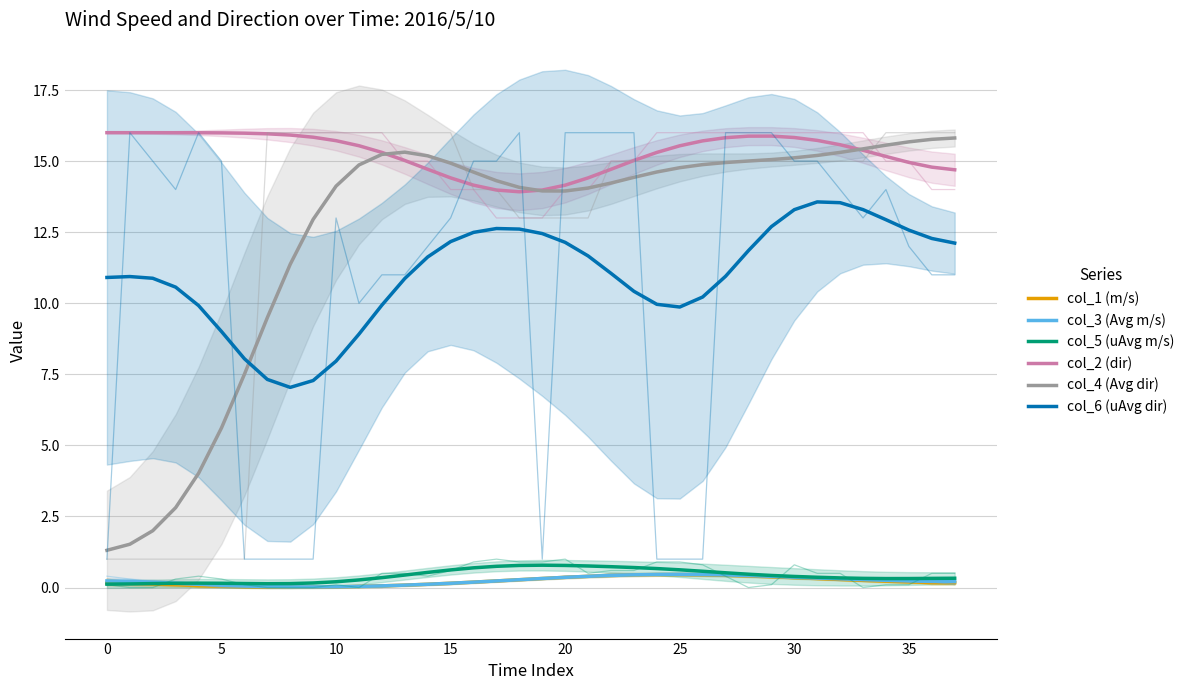

Is this an area chart (filled region under the line)?

No